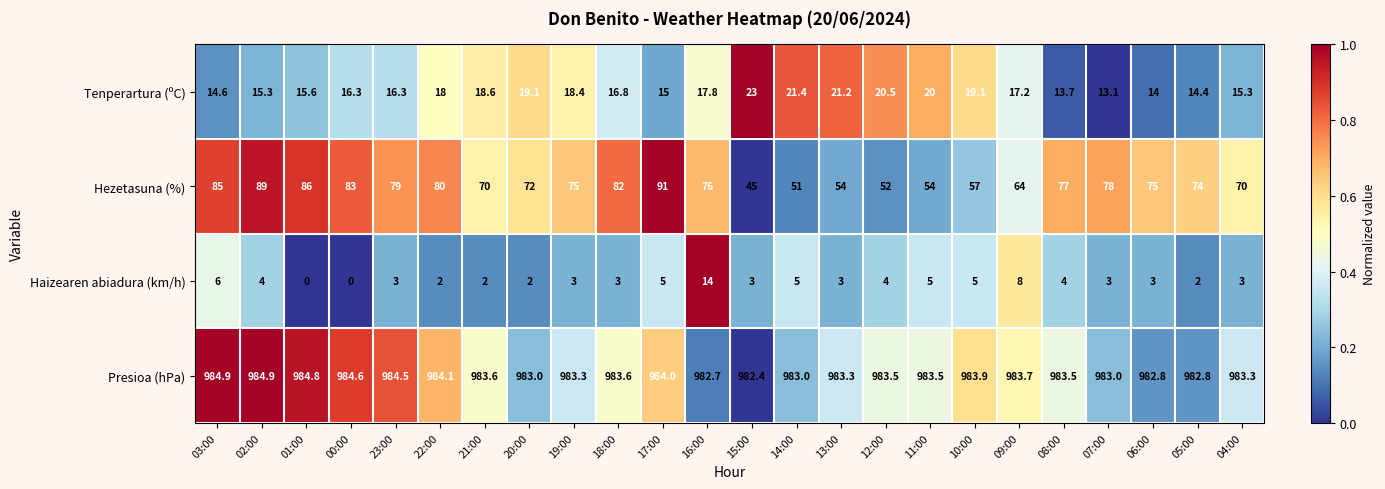

Where is Haizearen abiadura (km/h) nearest to the value 7?

03:00